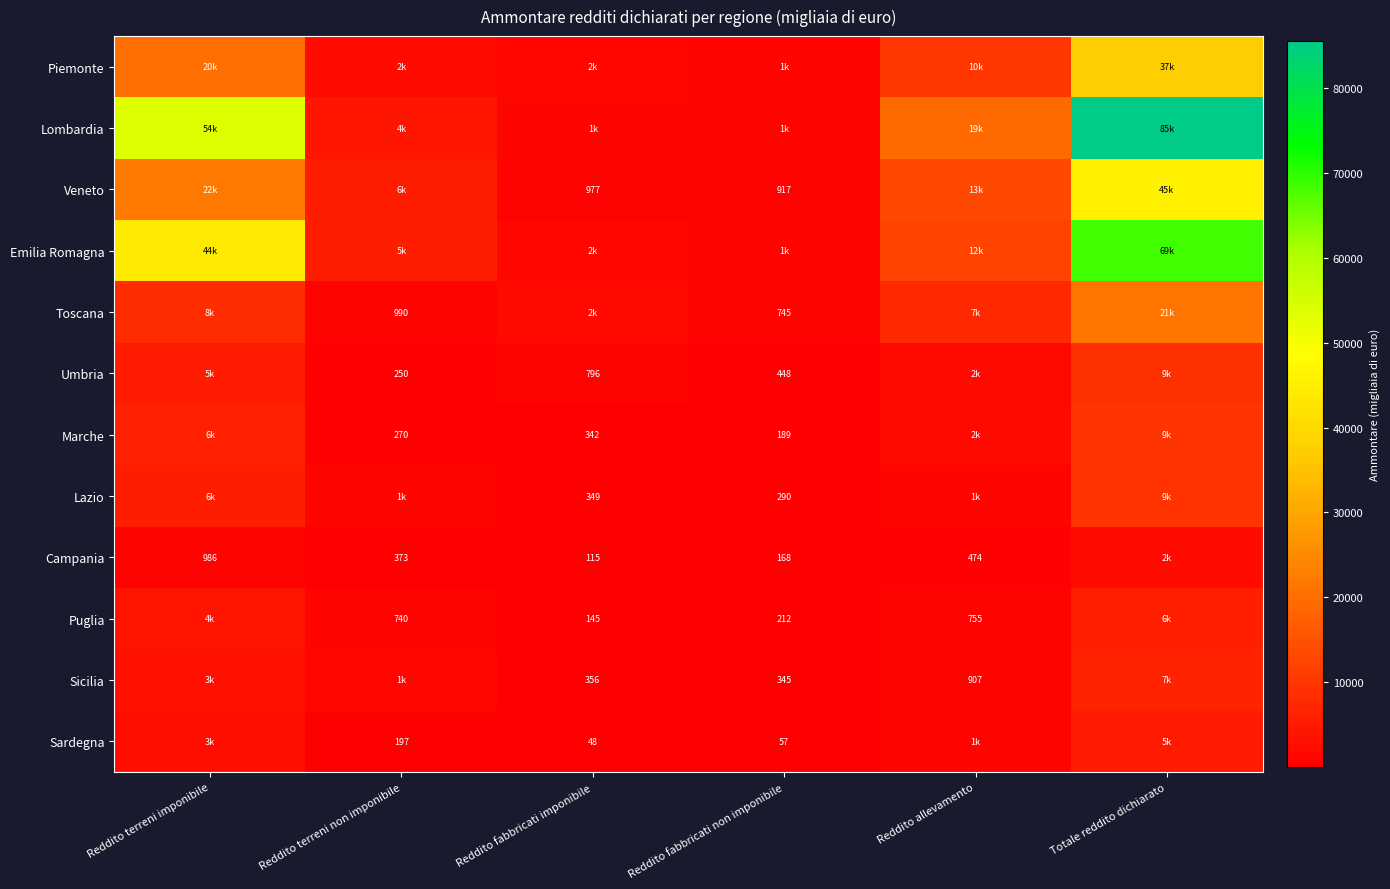

The value of Puglia at Reddito fabbricati non imponibile is 343. True or false?

False